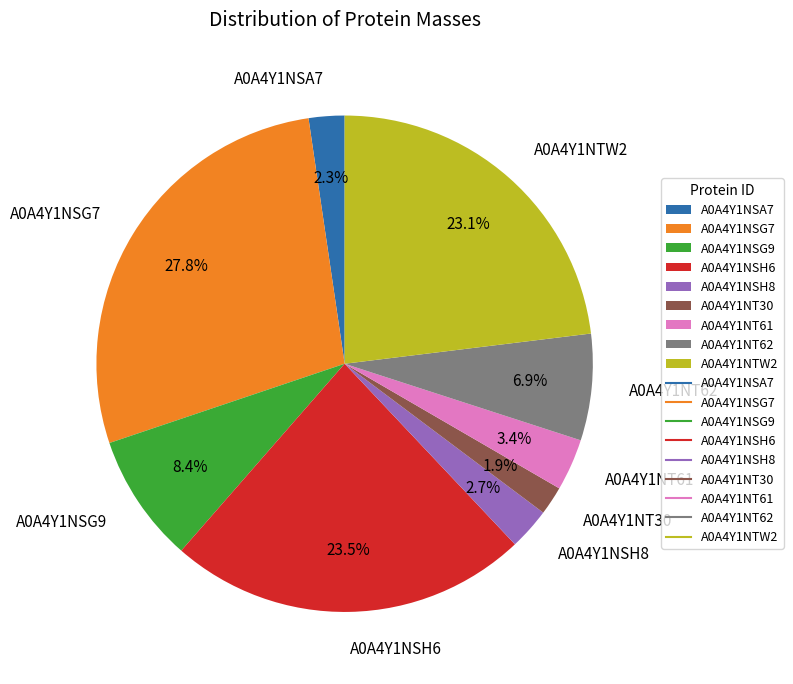

Which category has the biggest portion of the pie?

A0A4Y1NSG7